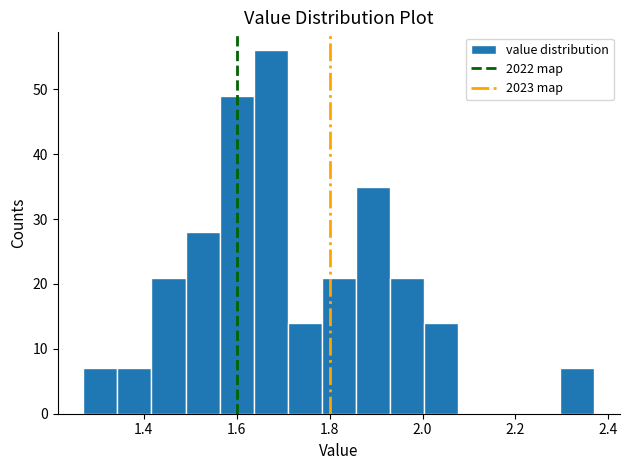

Read against the x-axis, roughly where is the centre of the tallest bar?

1.68